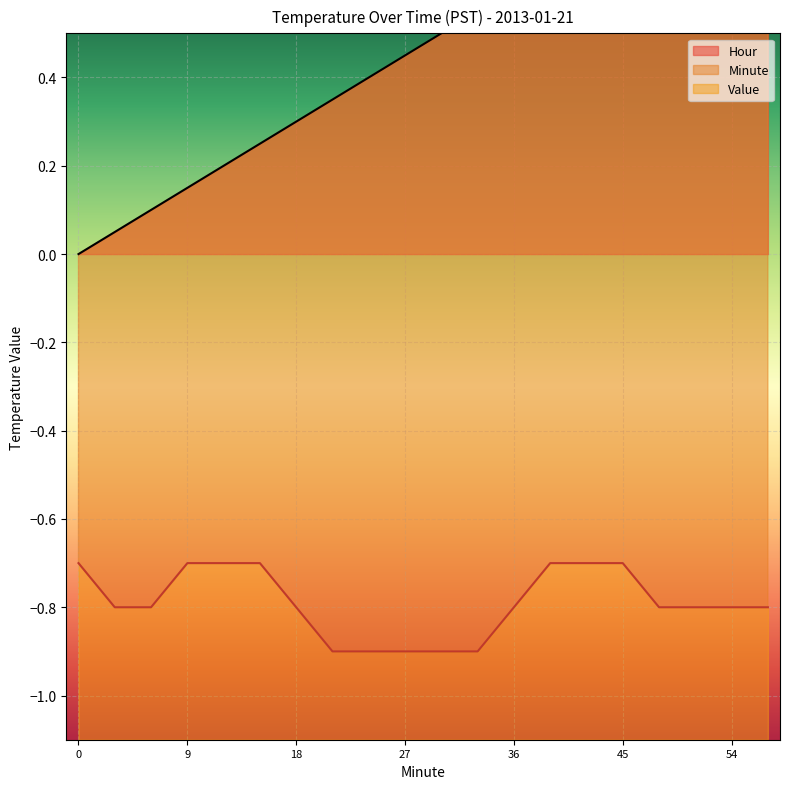

The Value series shows -0.8 at 3. True or false?

True